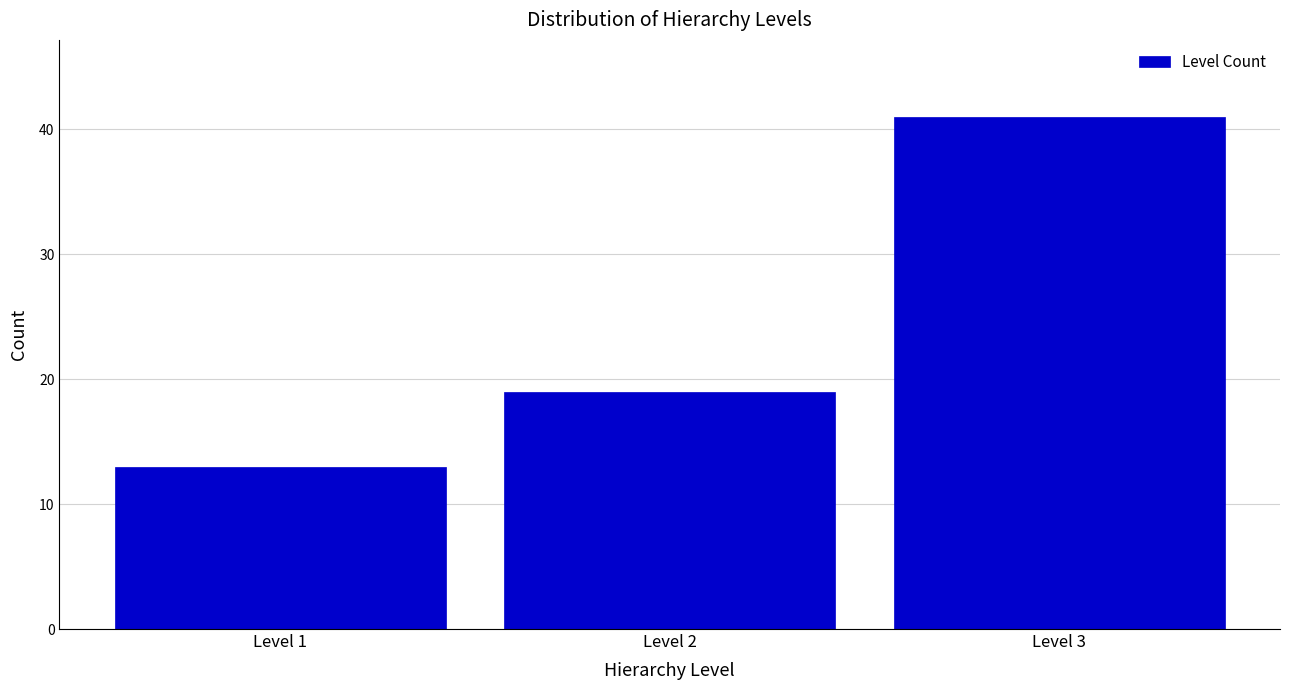

Reading left to right, transcribe all the data shown in this chart.

13	19	41